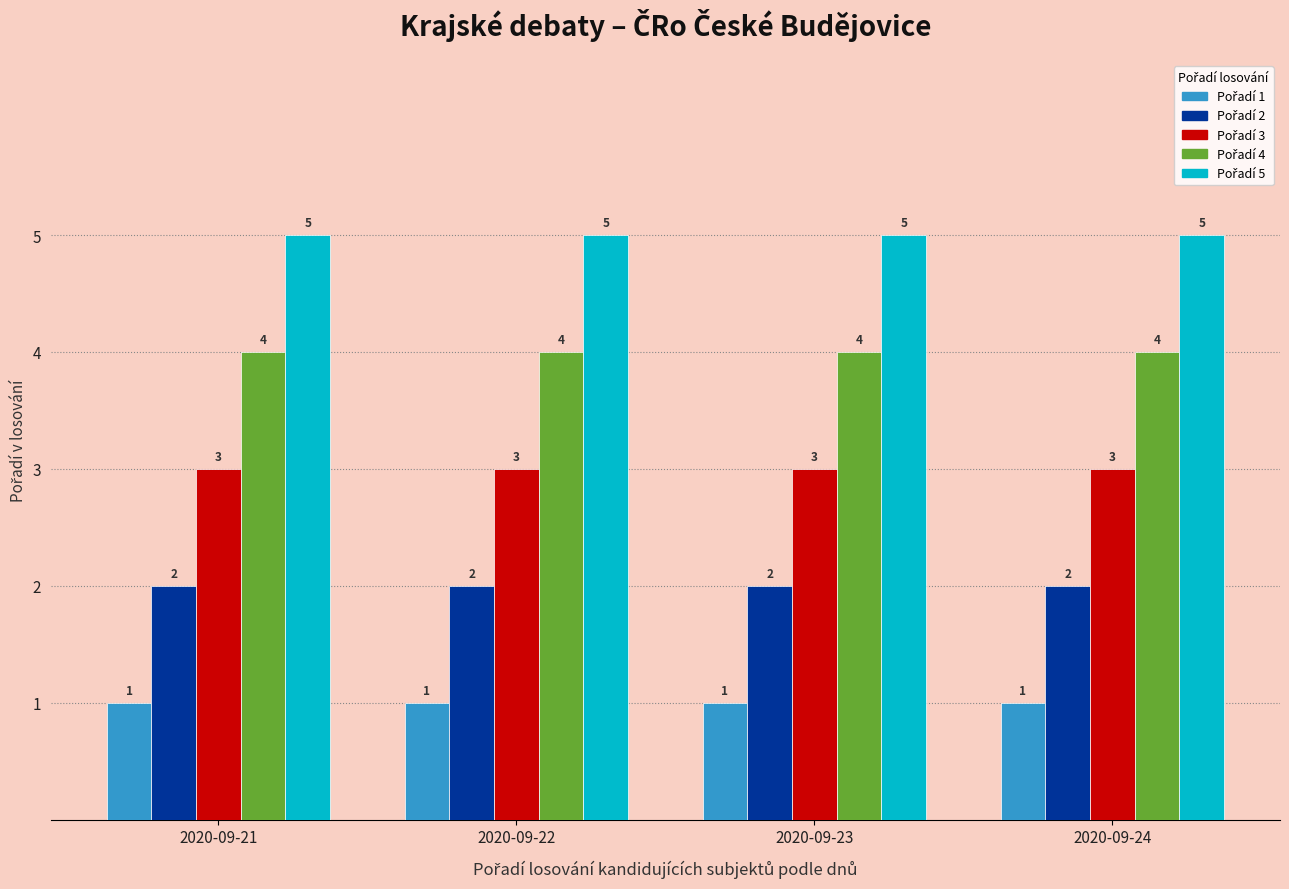

What is the total value across all series at 2020-09-21?

15